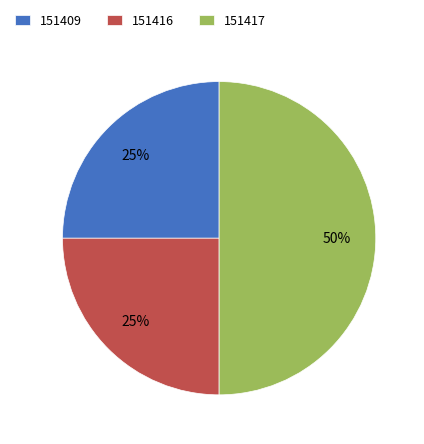

To the nearest percent, what is the average slice percentage?

33%